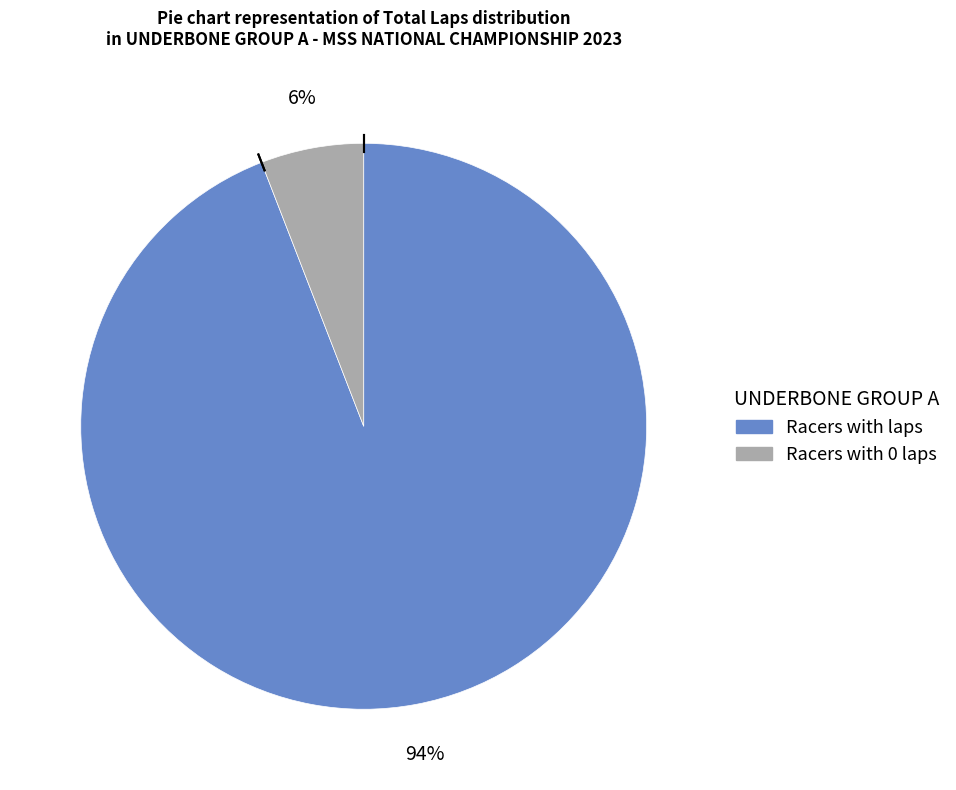

To the nearest percent, what is the average slice percentage?

50%